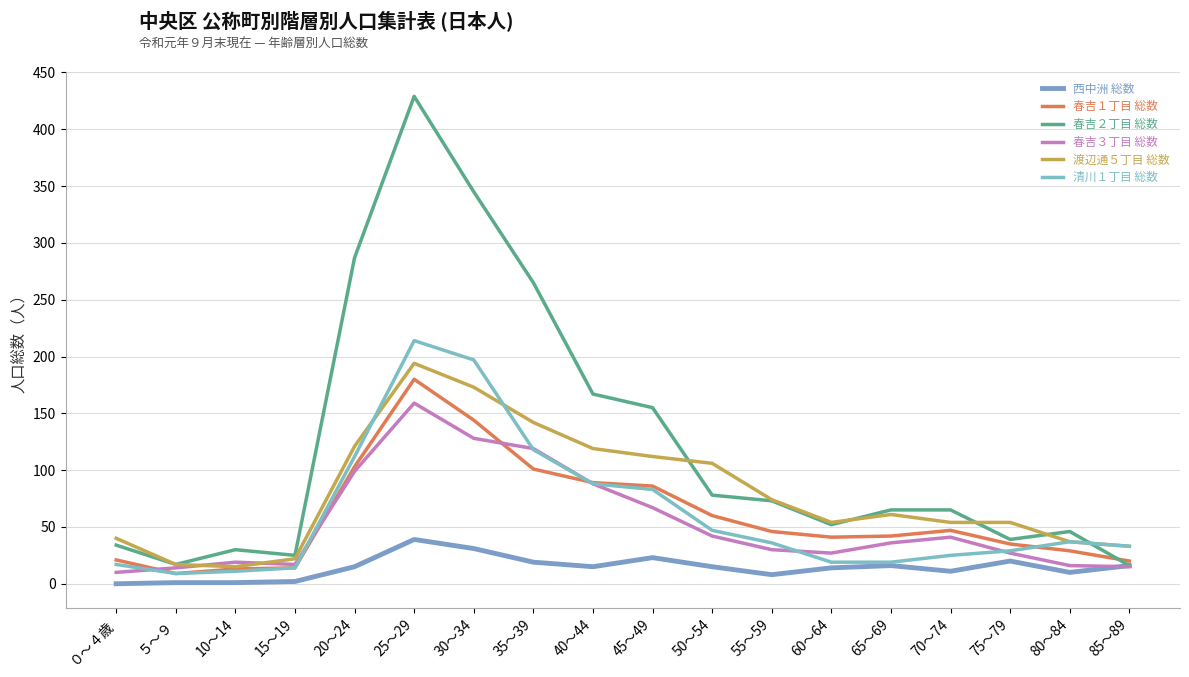

List the labels in order of 春吉３丁目 総数 value, smallest first.

０～４歳, ５～９, 85～89, 80～84, 15～19, 10～14, 60～64, 75～79, 55～59, 65～69, 70～74, 50～54, 45～49, 40～44, 20～24, 35～39, 30～34, 25～29